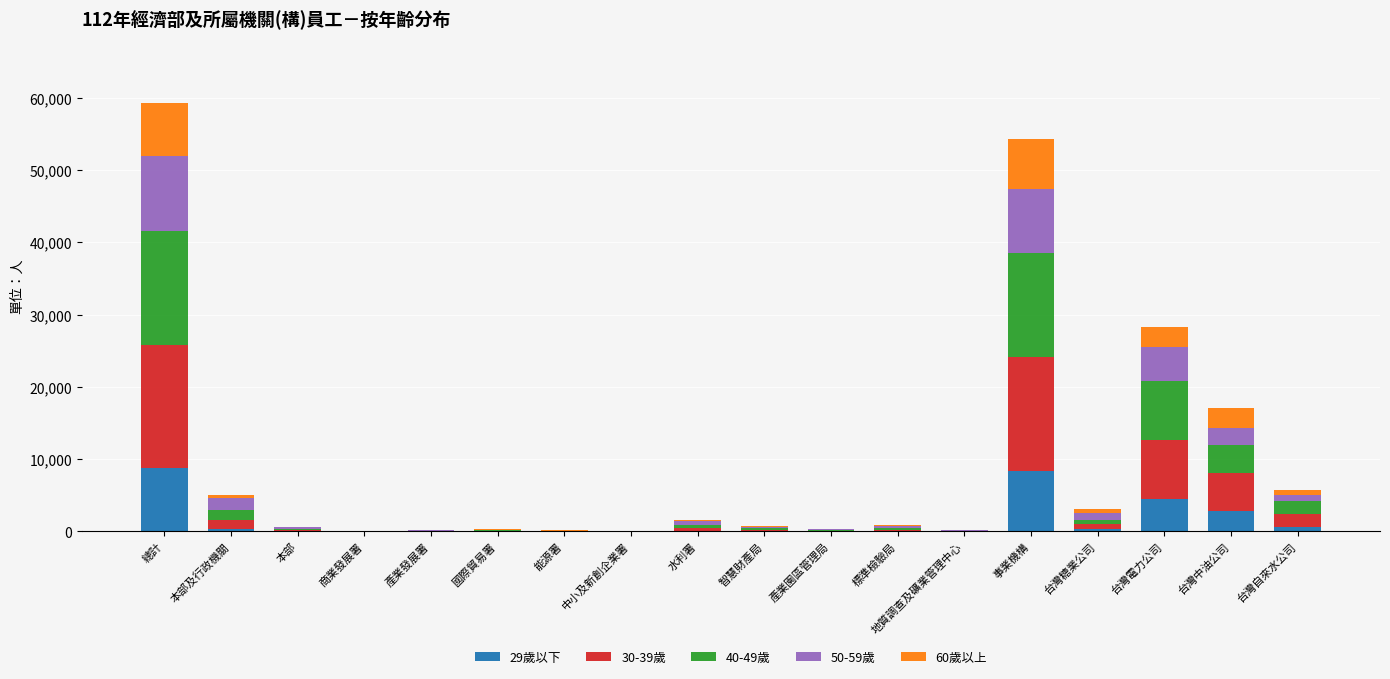

The value of 29歲以下 at 台灣中油公司 is 4189. True or false?

False